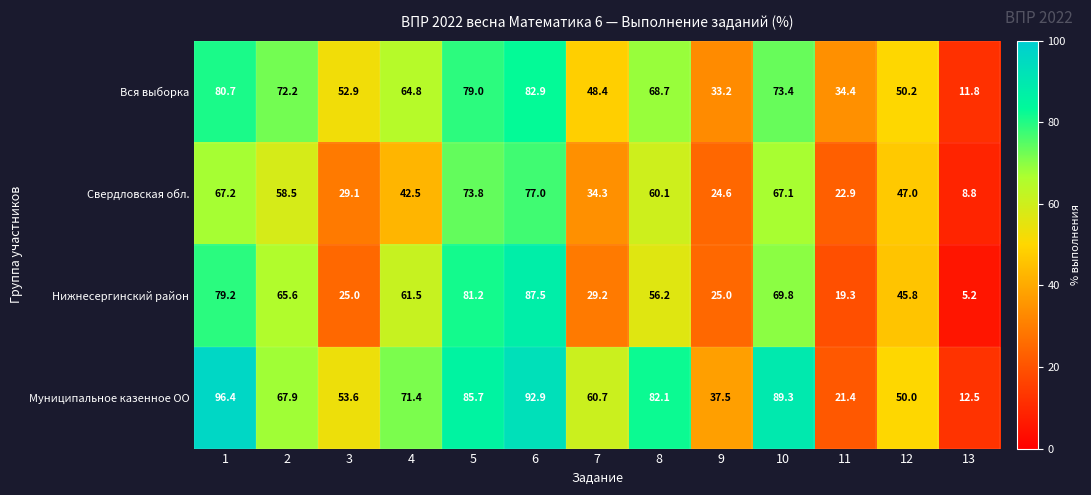

At how many categories does at least one series exceed 10?

13